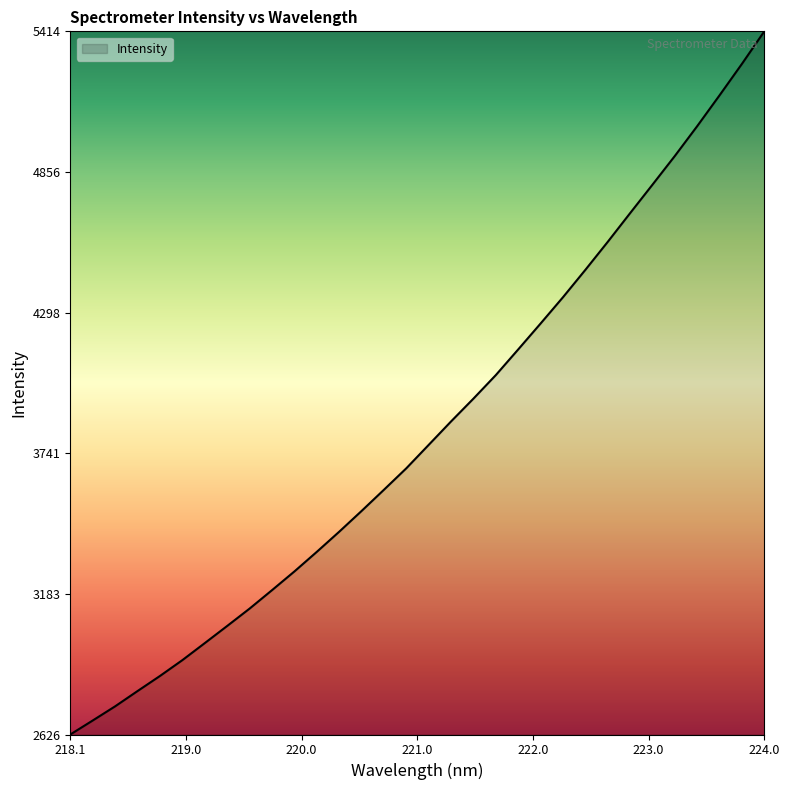

What is the difference between the maximum and minimum values?

2788.1